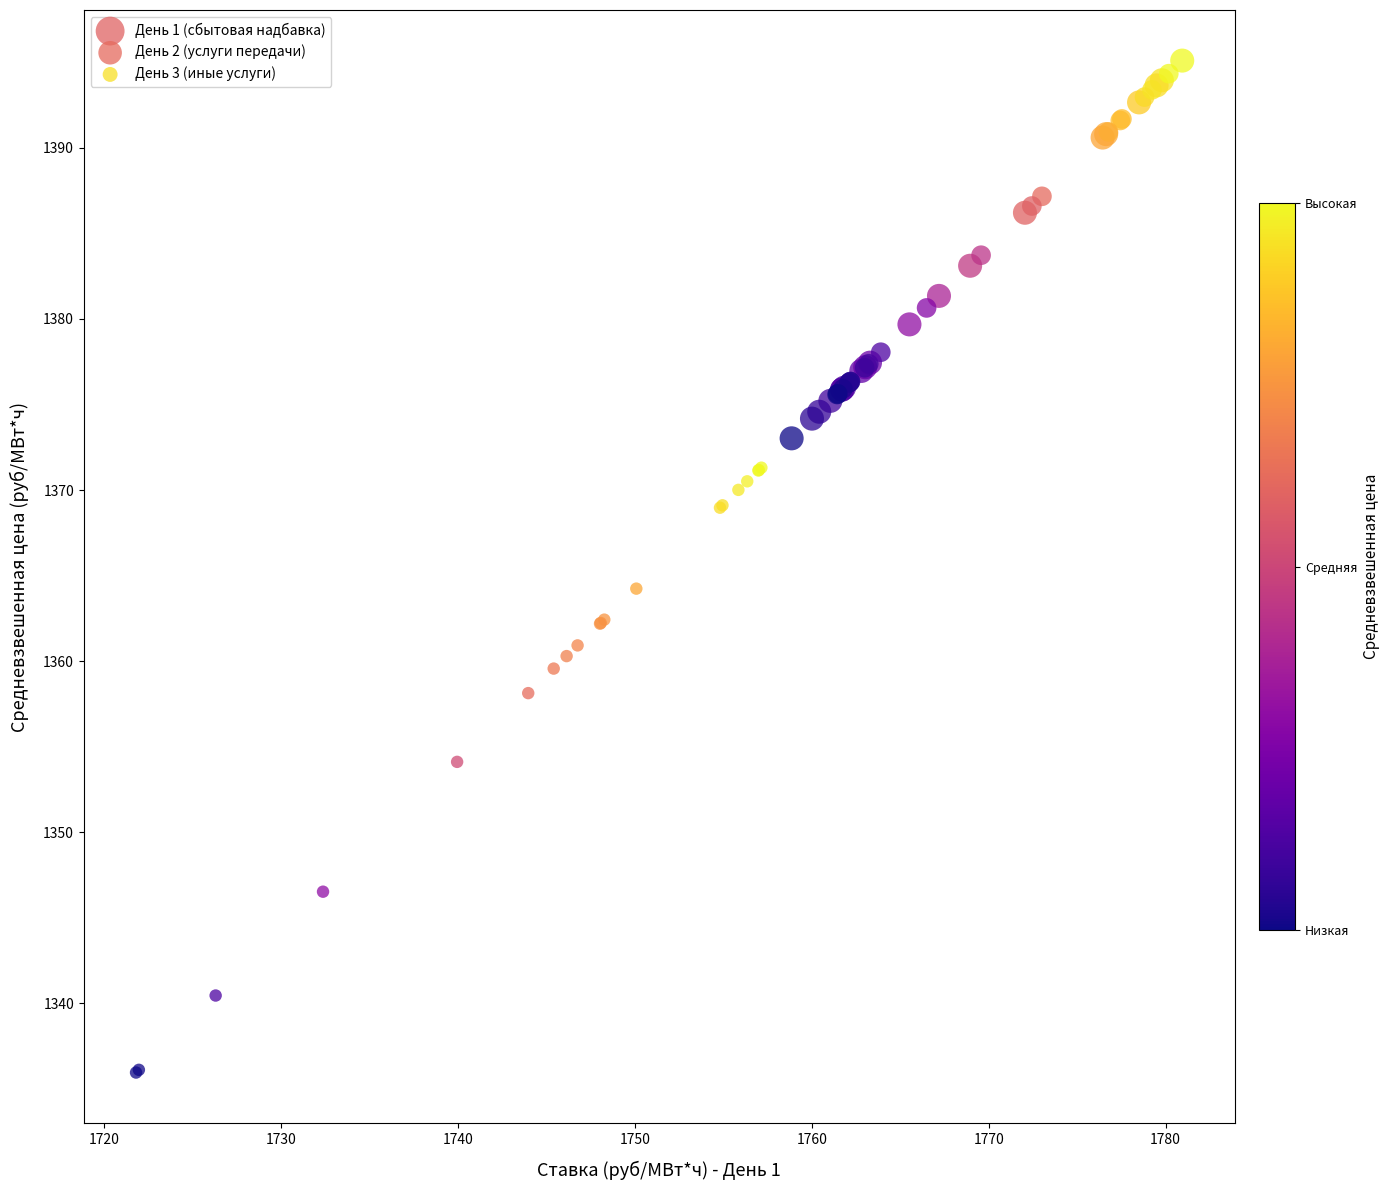

Which series has the widest spread of Y values?

День 3 (иные услуги)